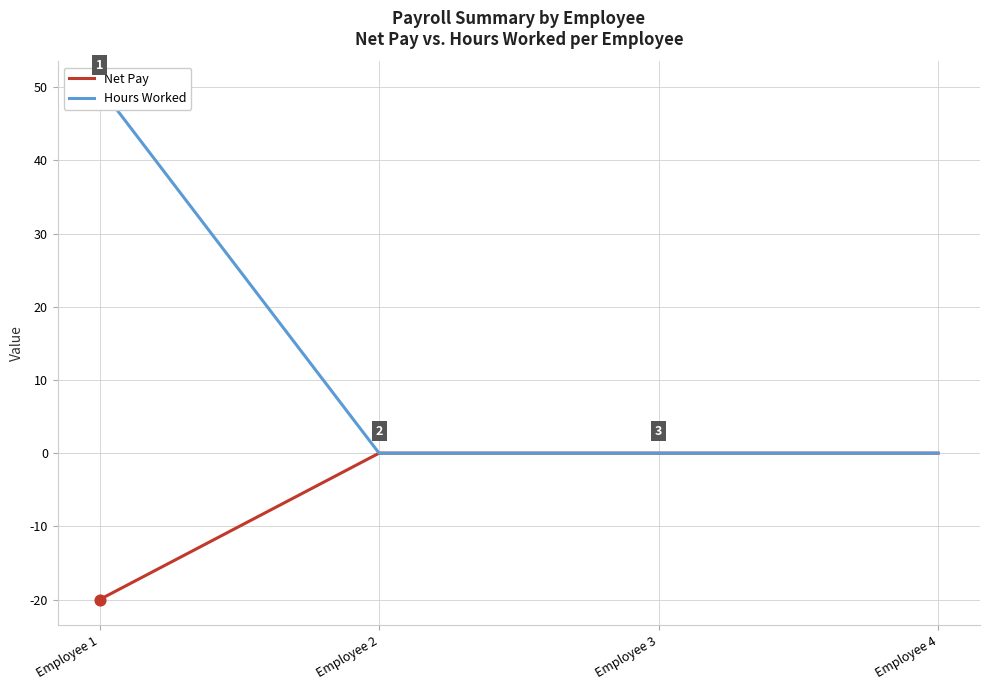

At which category is the sum across all series the highest?

Employee 1